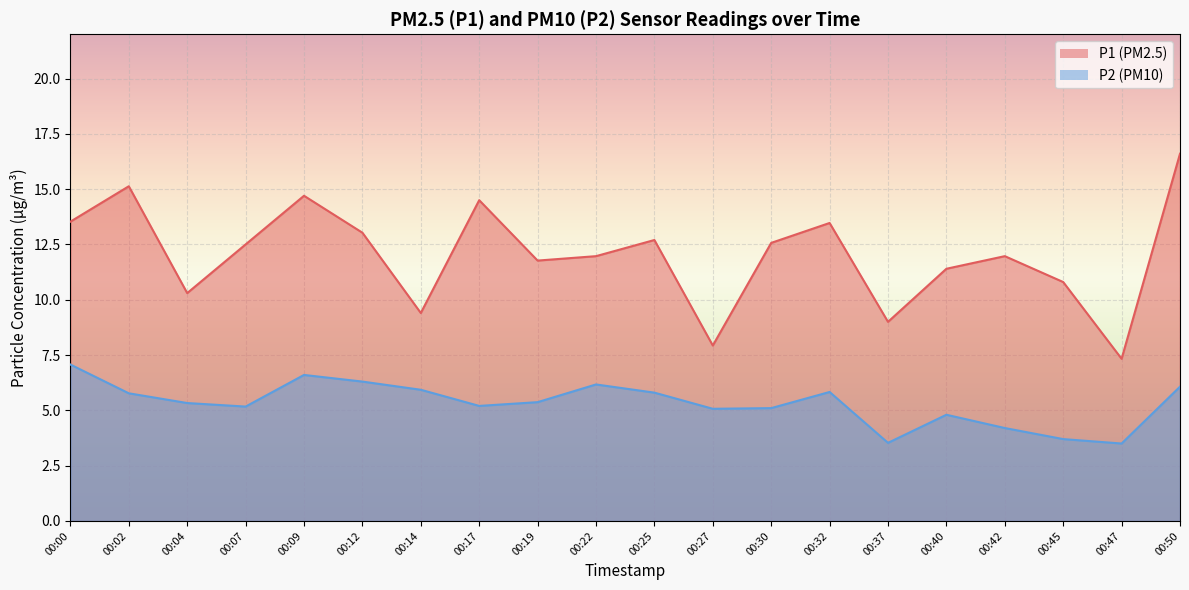

What is the minimum value shown in the chart?

3.5